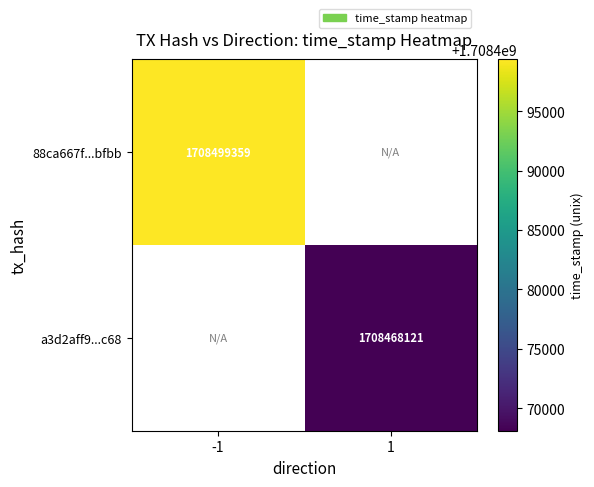

What is the smallest value displayed?

1708468121.0